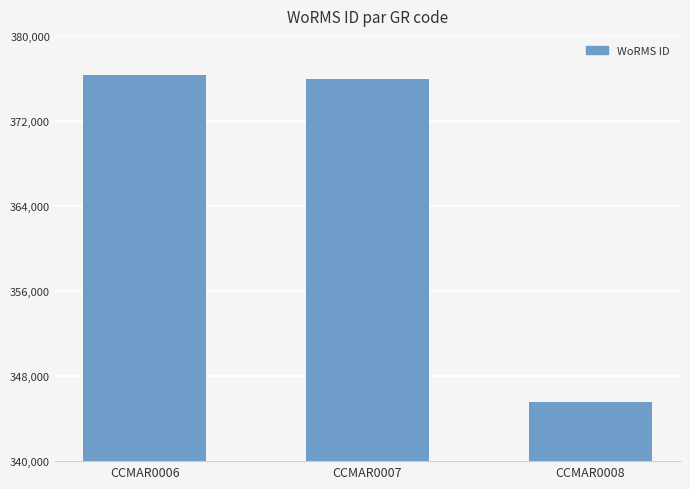

The chart shows a value of 345528 at CCMAR0008. True or false?

True